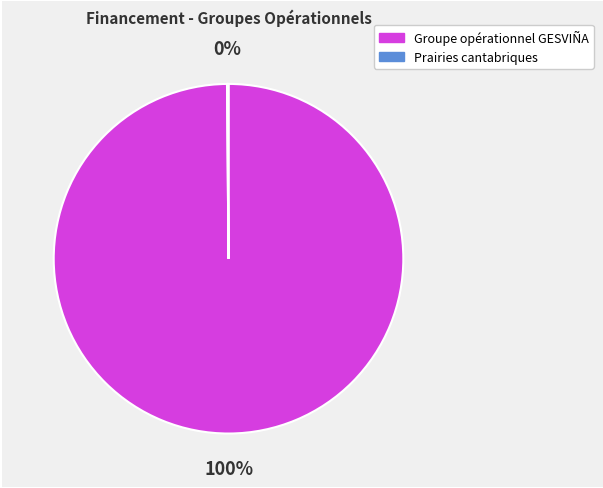

To the nearest percent, what portion does Groupe opérationnel GESVIÑA represent?

100%